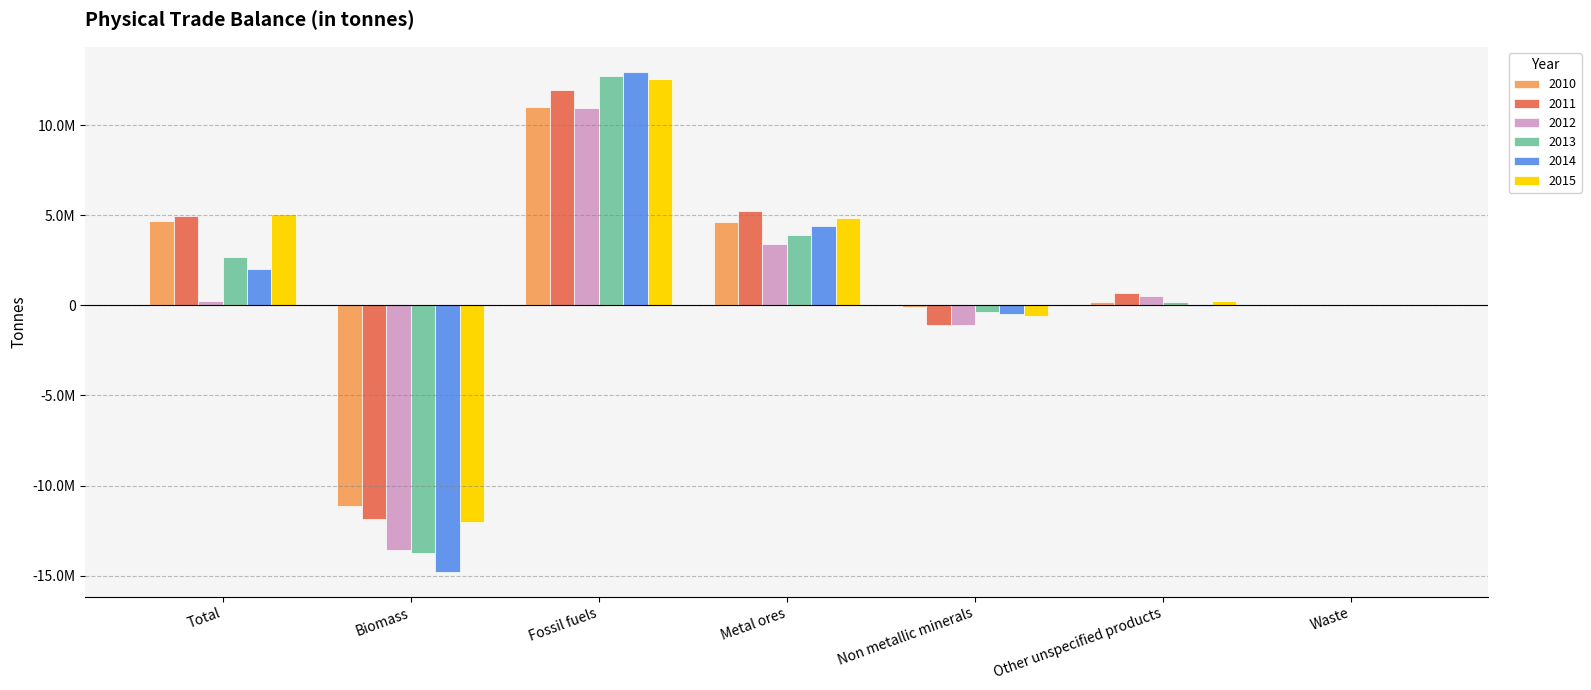

Which series has the largest total across all categories?

2015